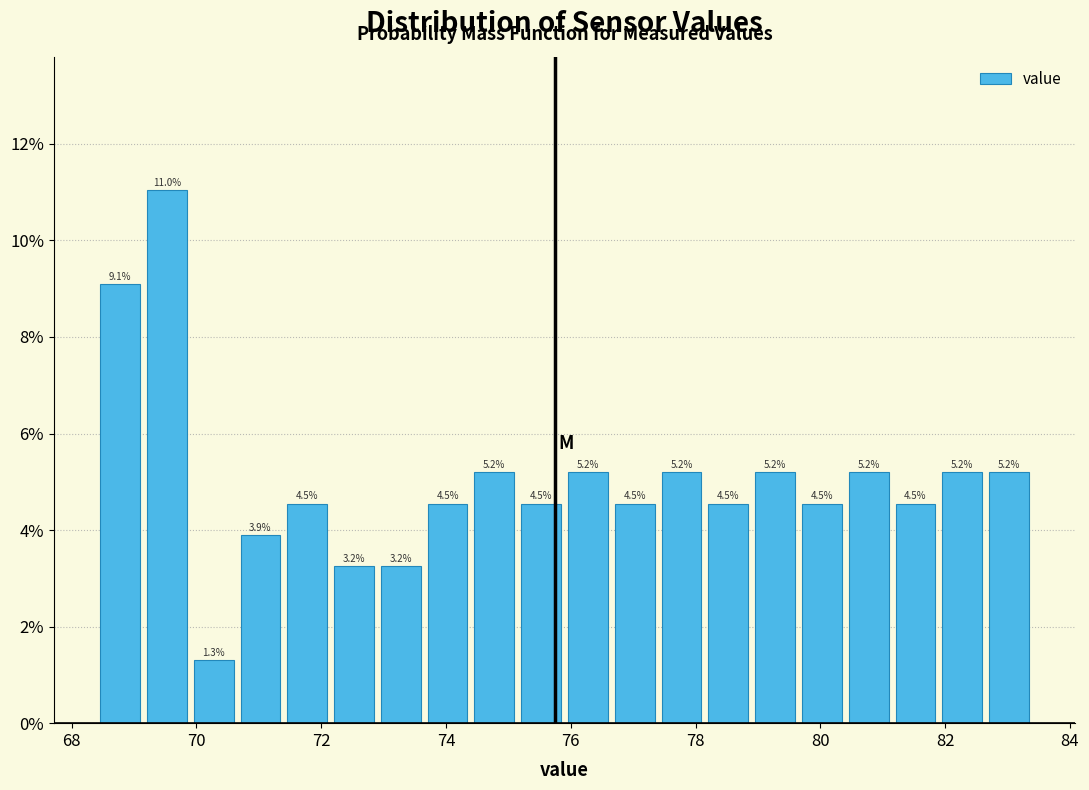

Read against the x-axis, roughly where is the centre of the tallest bar?

69.6